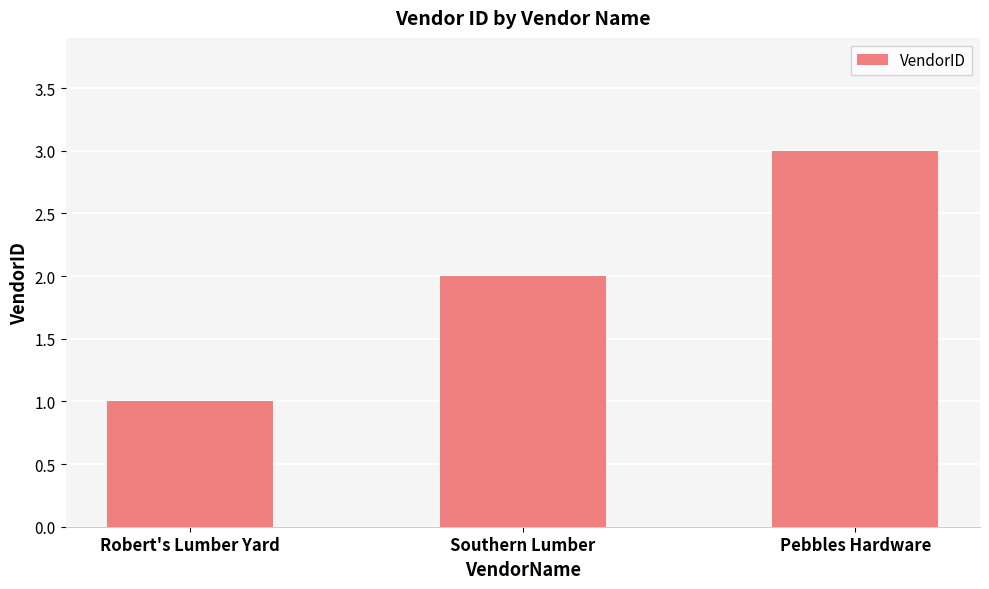

At which label is the value closest to 2?

Southern Lumber